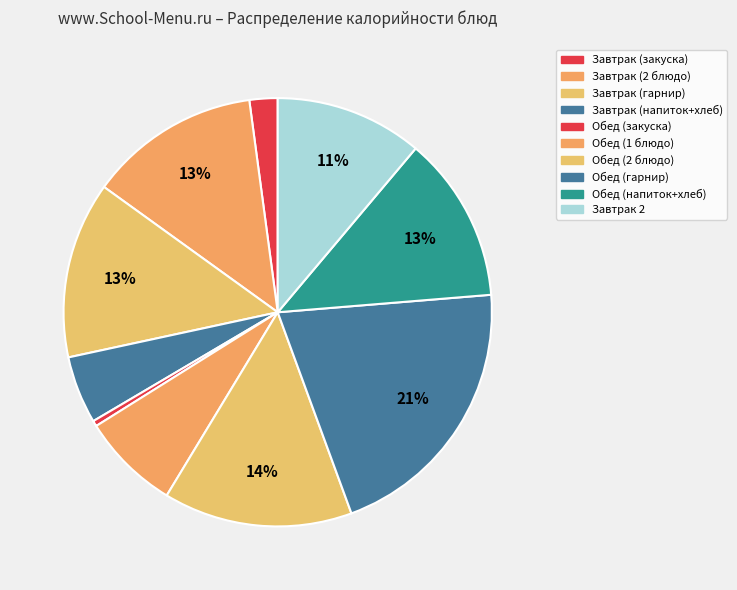

How many slices are in this pie chart?

10